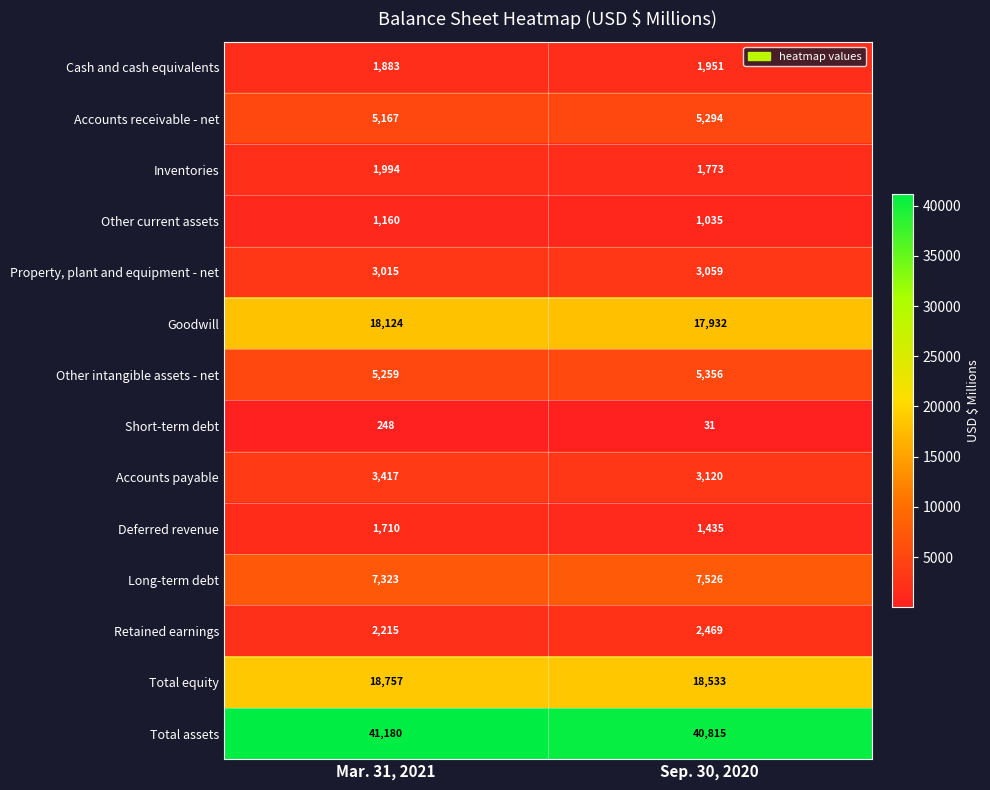

What is the difference between the highest and lowest values at Sep. 30, 2020?

40784